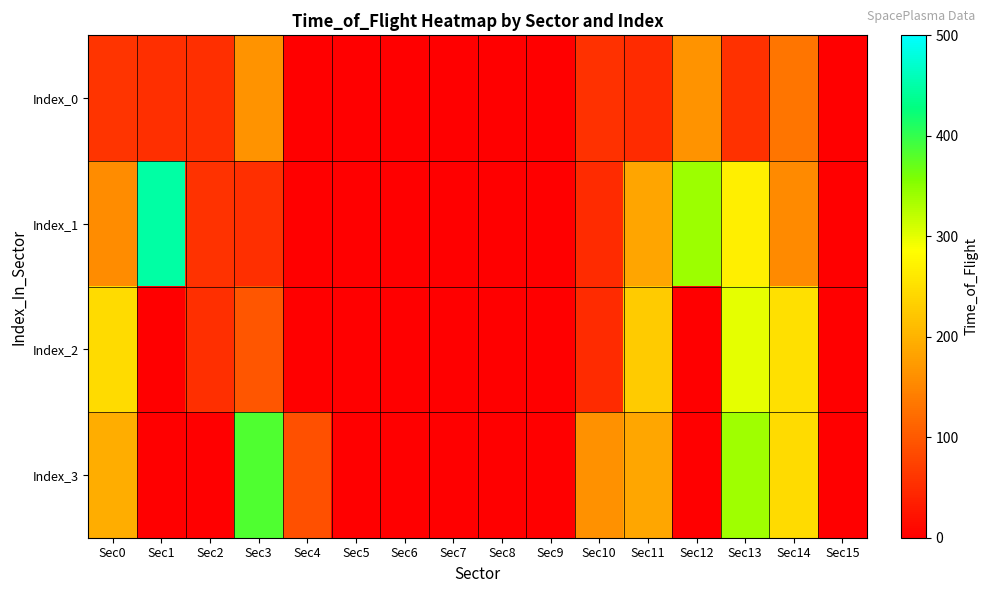

Which series changed the most between Sec11 and Sec13?

Index_3